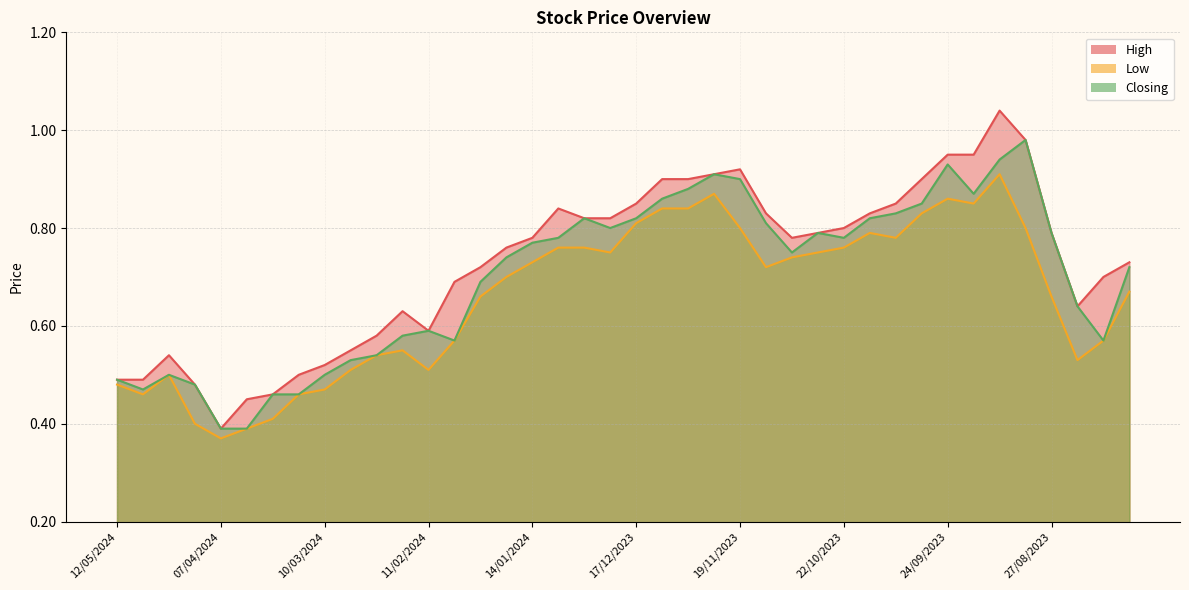

Is the value of Closing at 06/08/2023 greater than the value of Low at 31/03/2024?

Yes